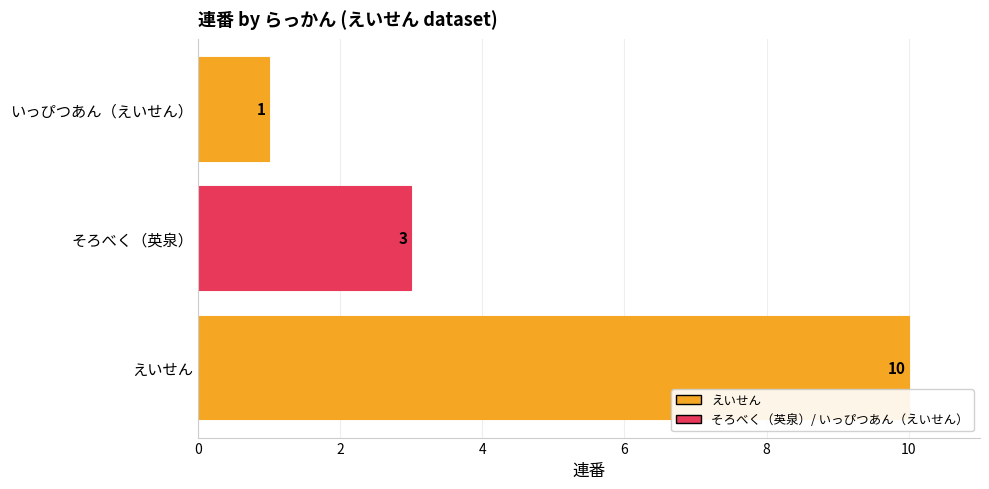

What is the sum of the values at いっぴつあん（えいせん） and そろべく（英泉）?

4